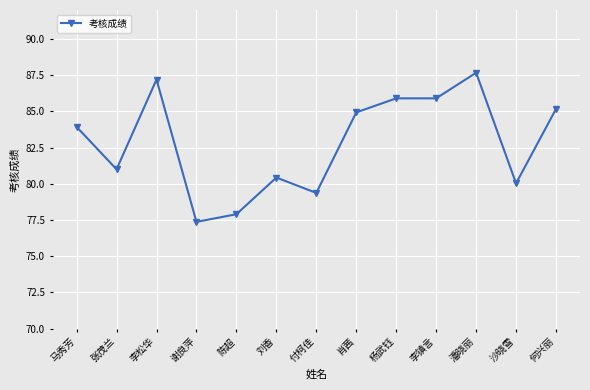

Is it true that the value at 李松华 is 141.7?

False